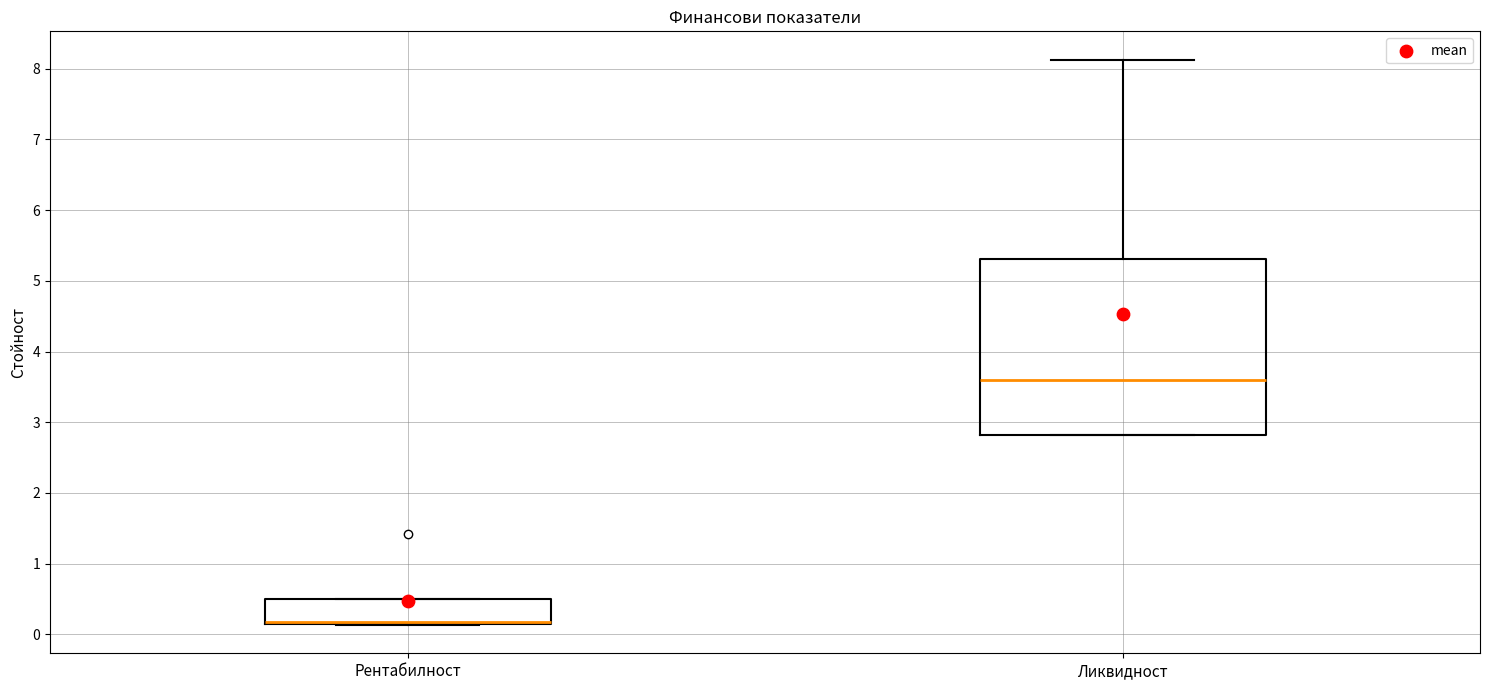

Comparing the boxes themselves (not the whiskers), which one is the tallest?

Ликвидност